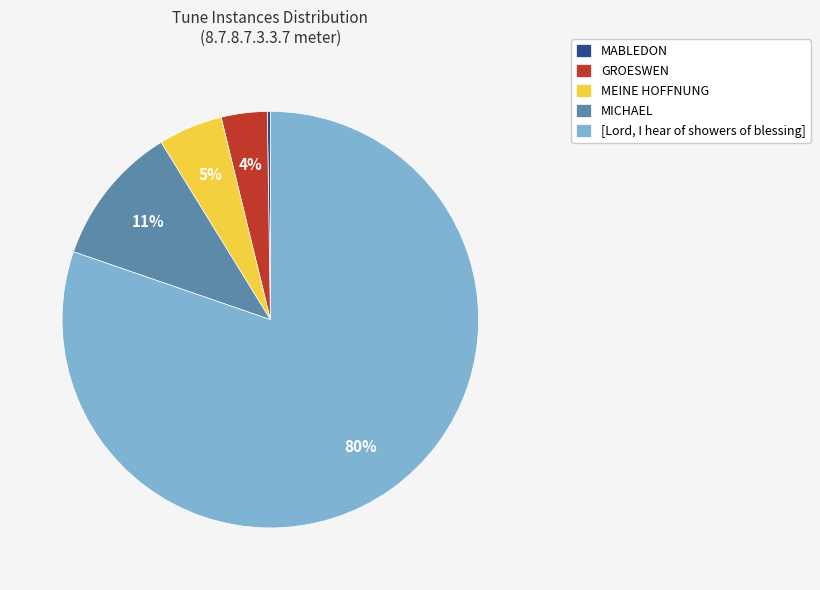

Which category has the biggest portion of the pie?

[Lord, I hear of showers of blessing]